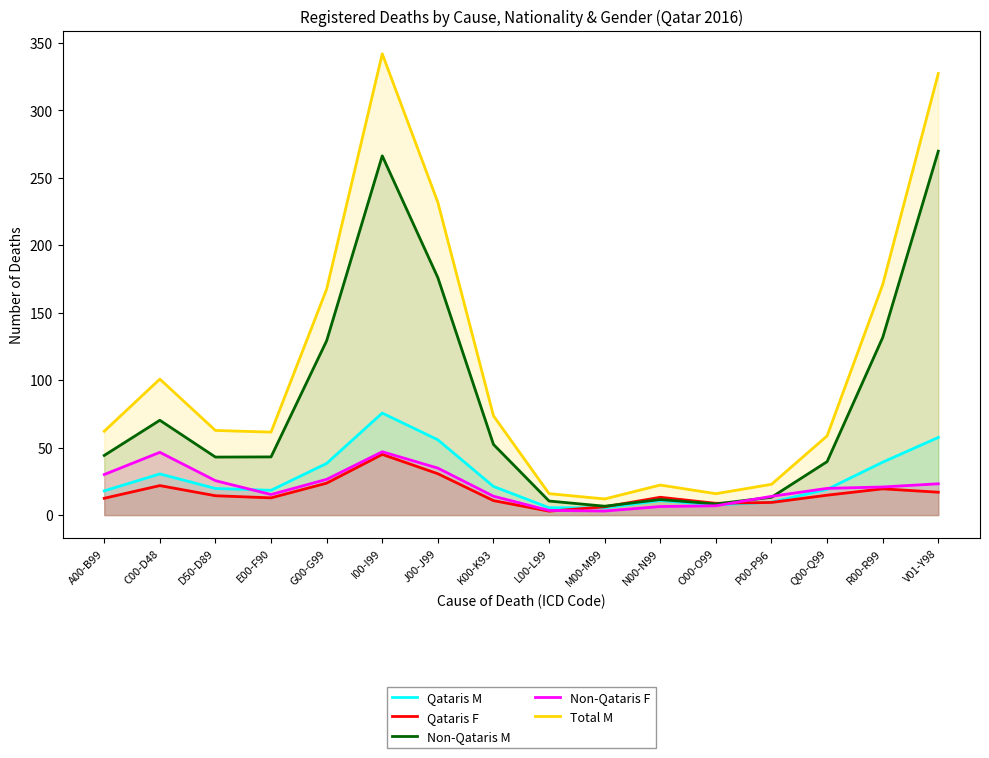

Is it true that Non-Qataris F equals 6.9 at O00-O99?

True